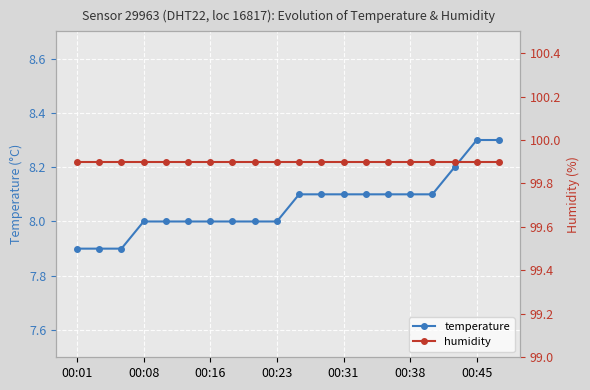

Is it true that temperature equals 7.9 at 00:01?

True